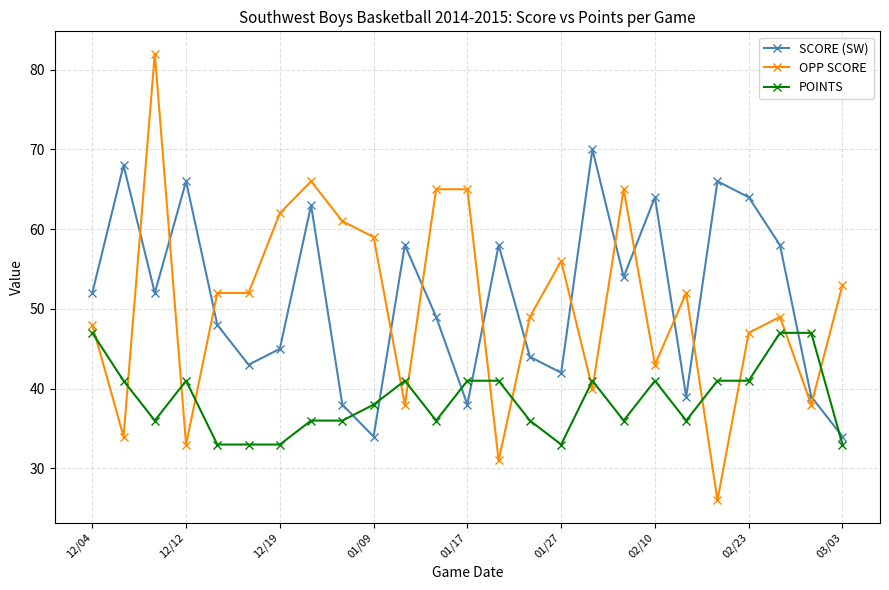

What is the value of the POINTS point at the 11th from the left?

41